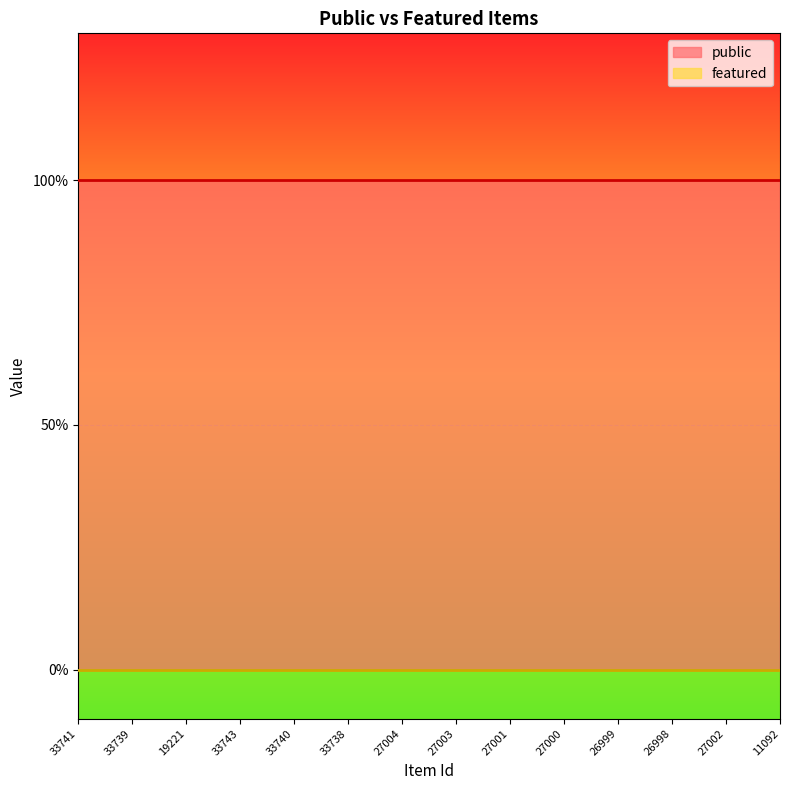

Between 27001 and 27002, which series saw the biggest shift?

public